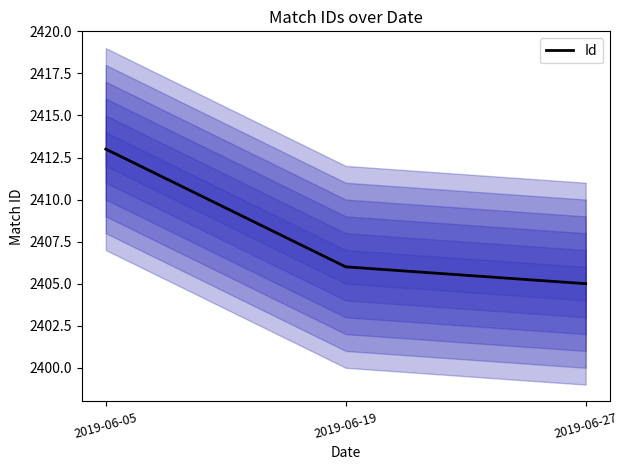

The chart shows a value of 2405 at 2019-06-27. True or false?

True